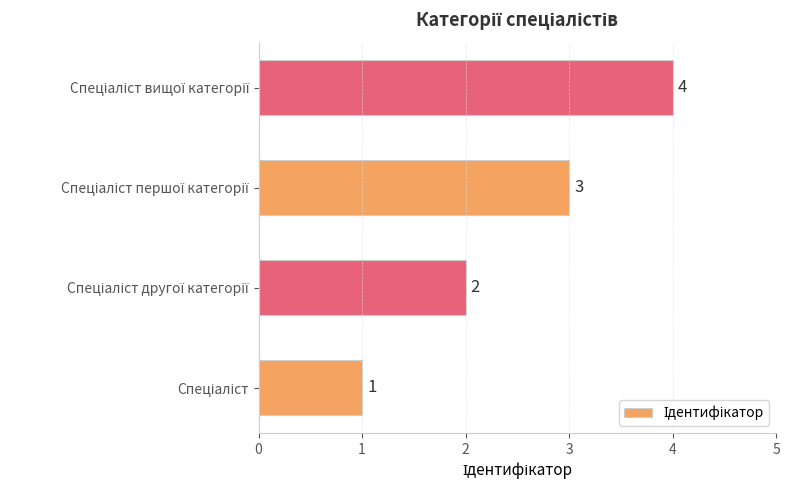

Count the values in the range 2 to 4.

3